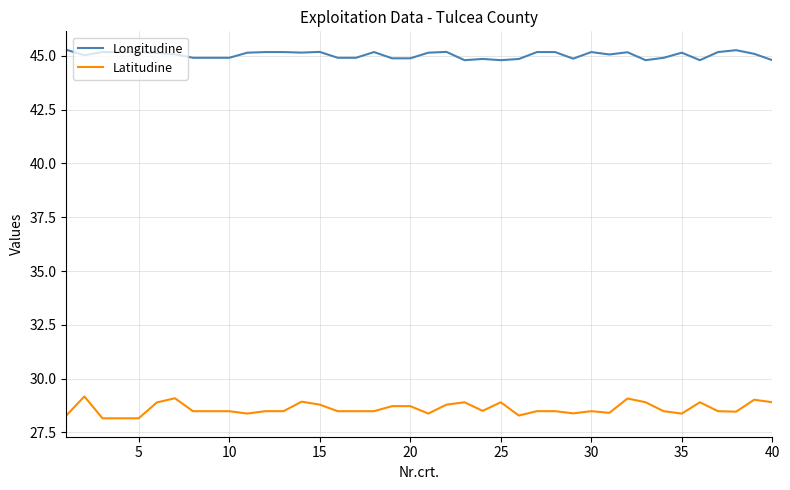

List the series in order of their overall mean, lowest first.

Latitudine, Longitudine